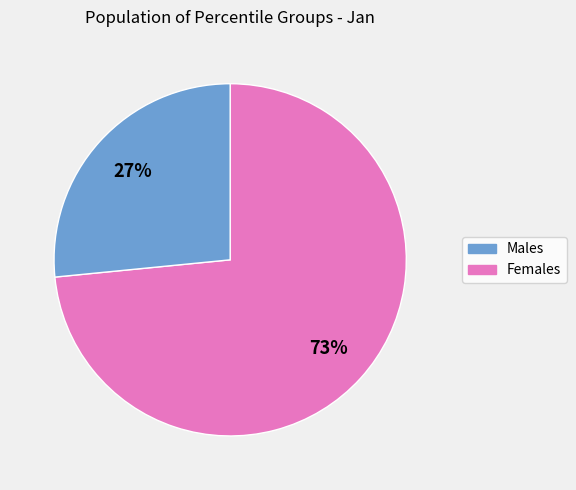

To the nearest percent, what is the average slice percentage?

50%